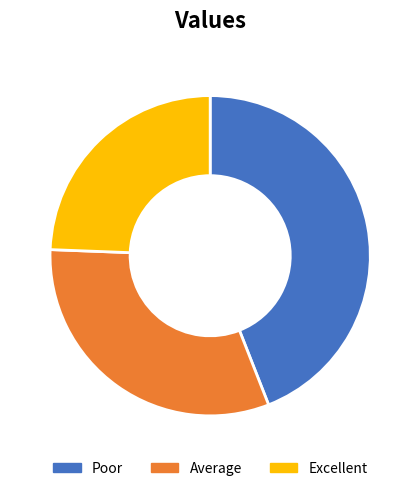

Is there any slice that represents more than half of the pie?

No